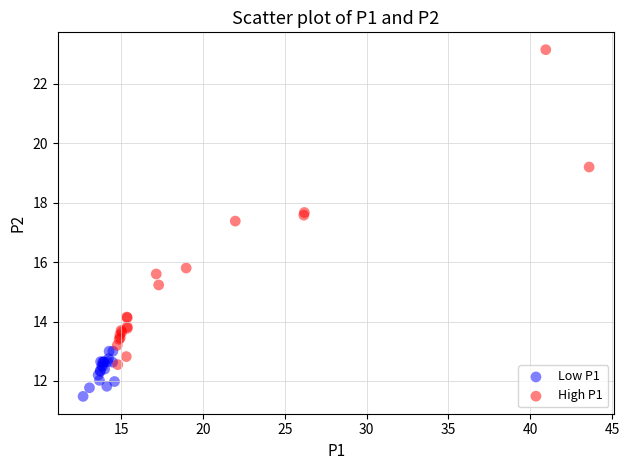

Which series reaches the maximum Y coordinate?

High P1